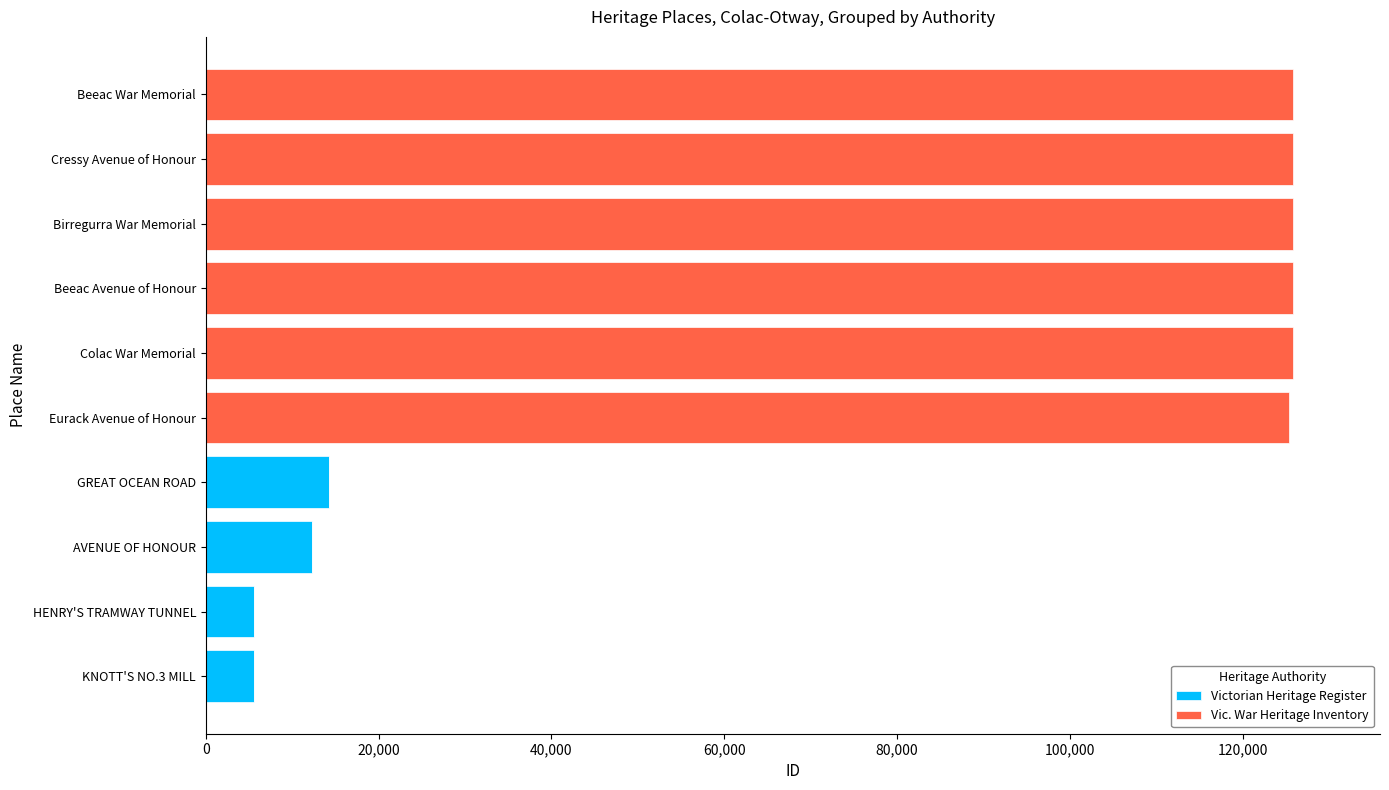

How many values in the Victorian Heritage Register series exceed 0?

4